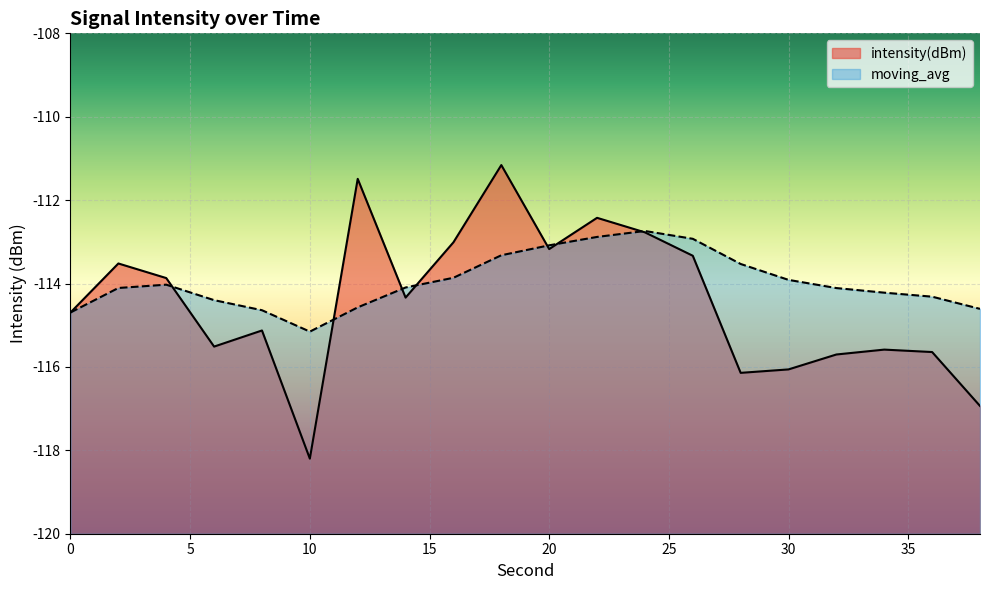

True or false: intensity(dBm) has more than 2 points higher than both neighbors.

True